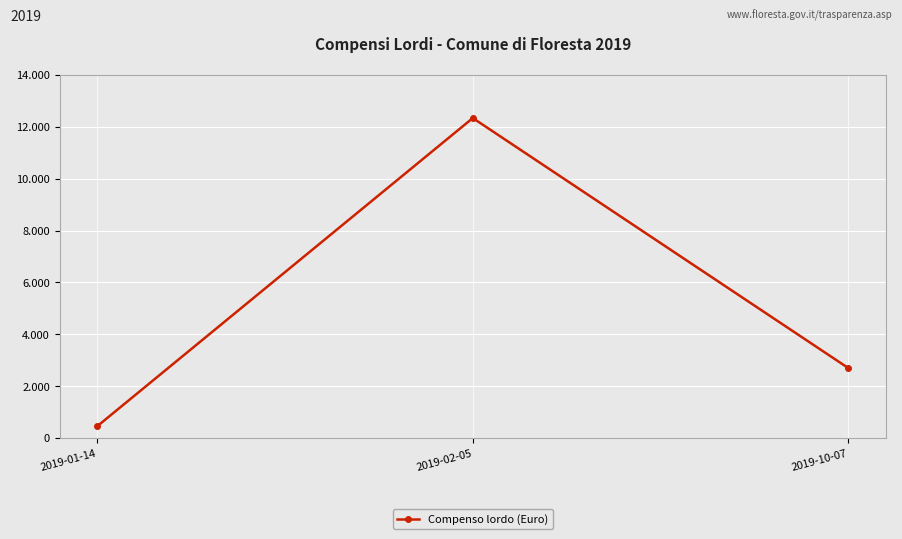

What is the average value?

5163.1